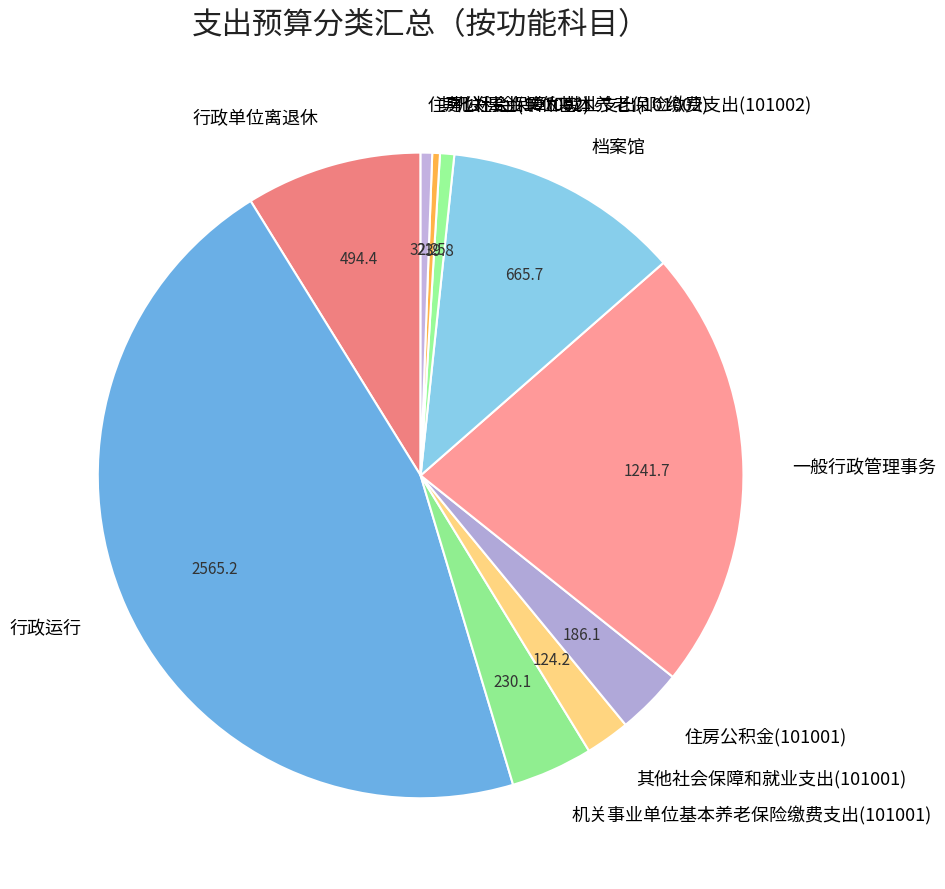

Which slice is the largest?

行政运行